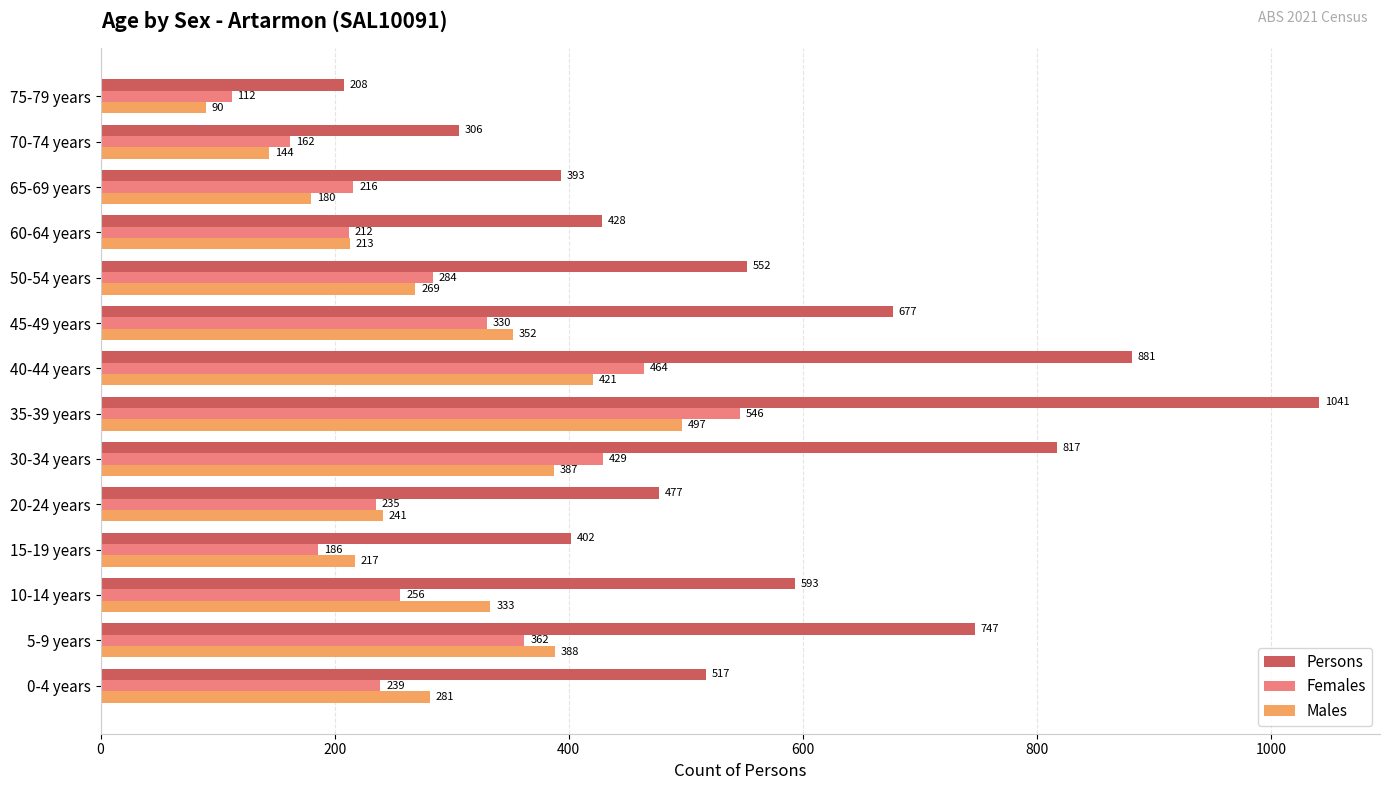

The Males series shows 497 at 35-39 years. True or false?

True